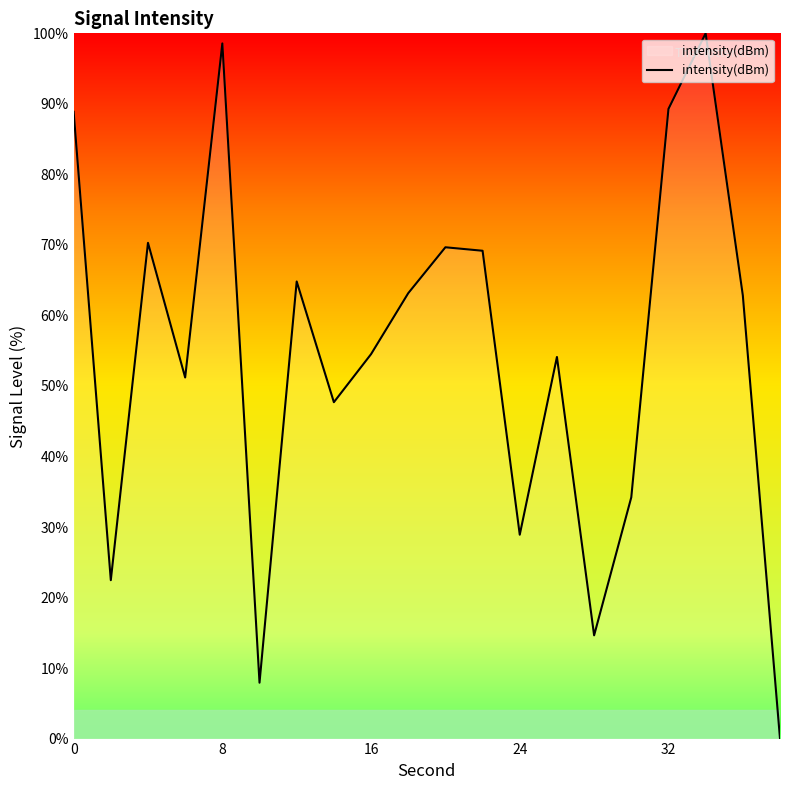

What is the difference between the maximum and minimum values?

100.0